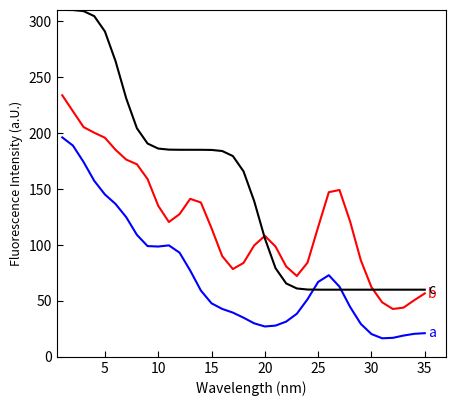

What is the minimum value shown in the chart?

16.6